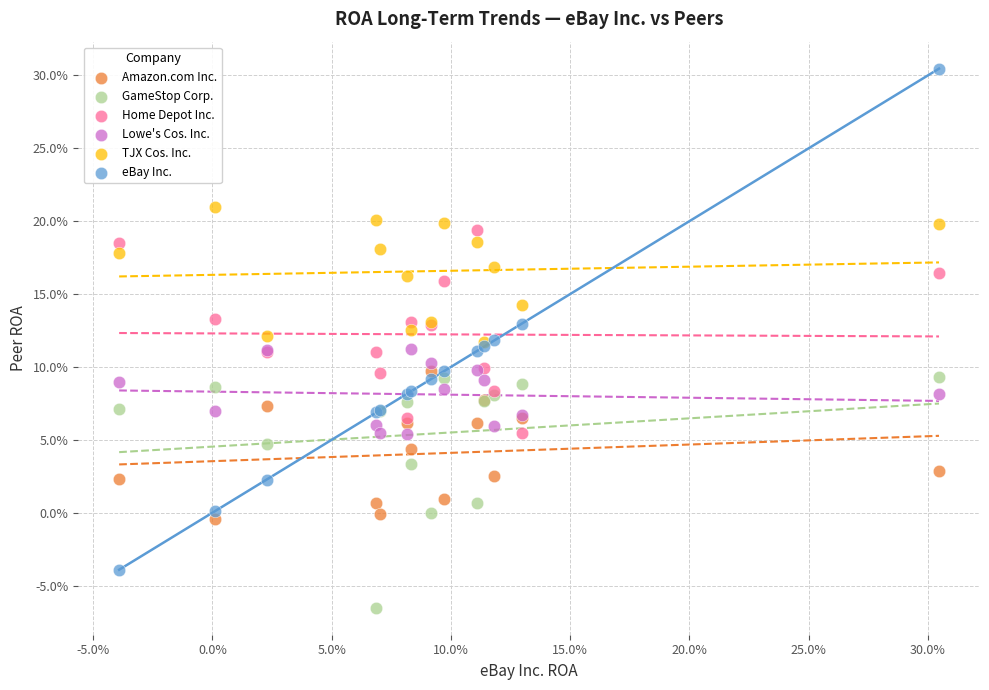

What are all the series names shown in the legend?

Amazon.com Inc., GameStop Corp., Home Depot Inc., Lowe's Cos. Inc., TJX Cos. Inc., eBay Inc.